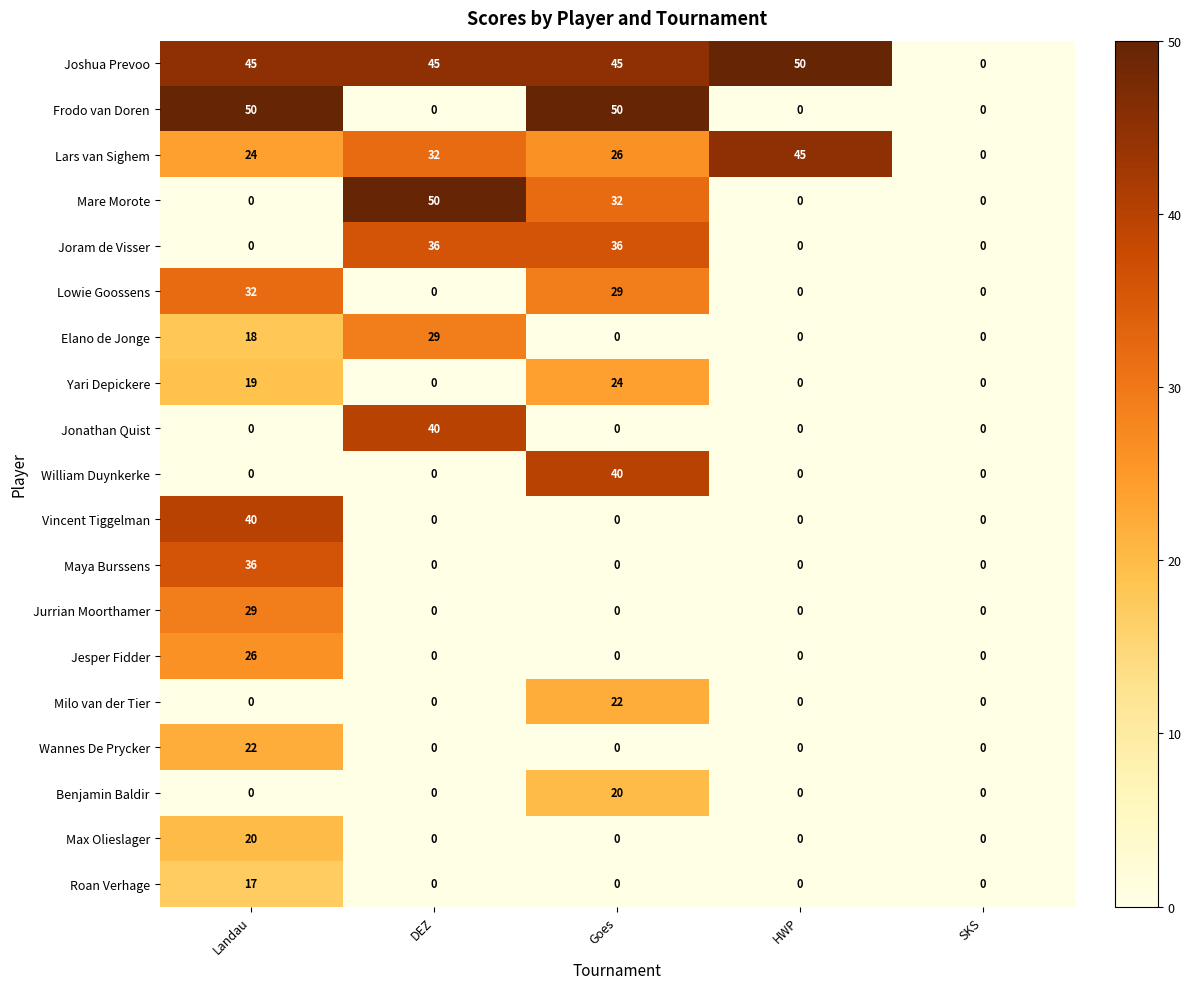

What is the highest value of the Jonathan Quist series?

40